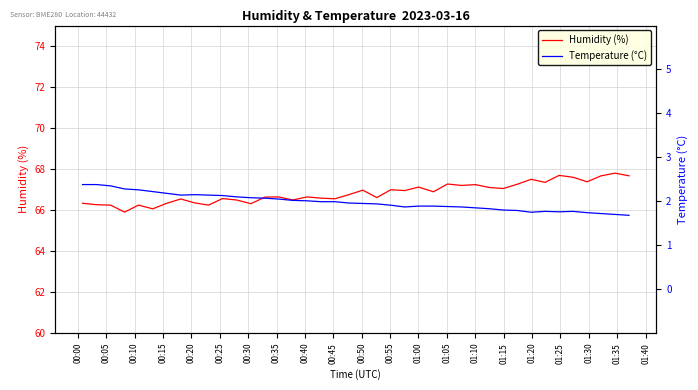

Is the value of Temperature (°C) at 25 greater than the value of Humidity (%) at 01:00?

No